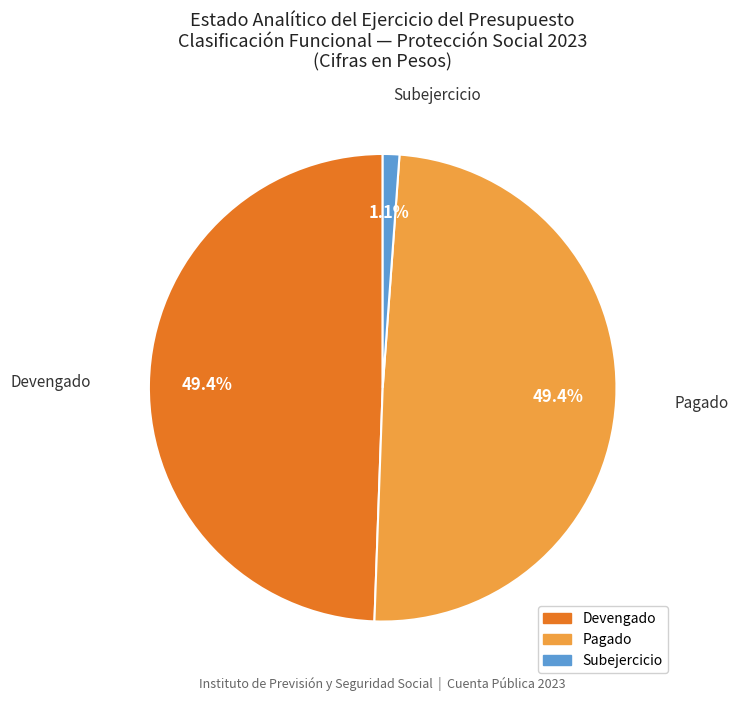

Count the number of slices in the pie.

3